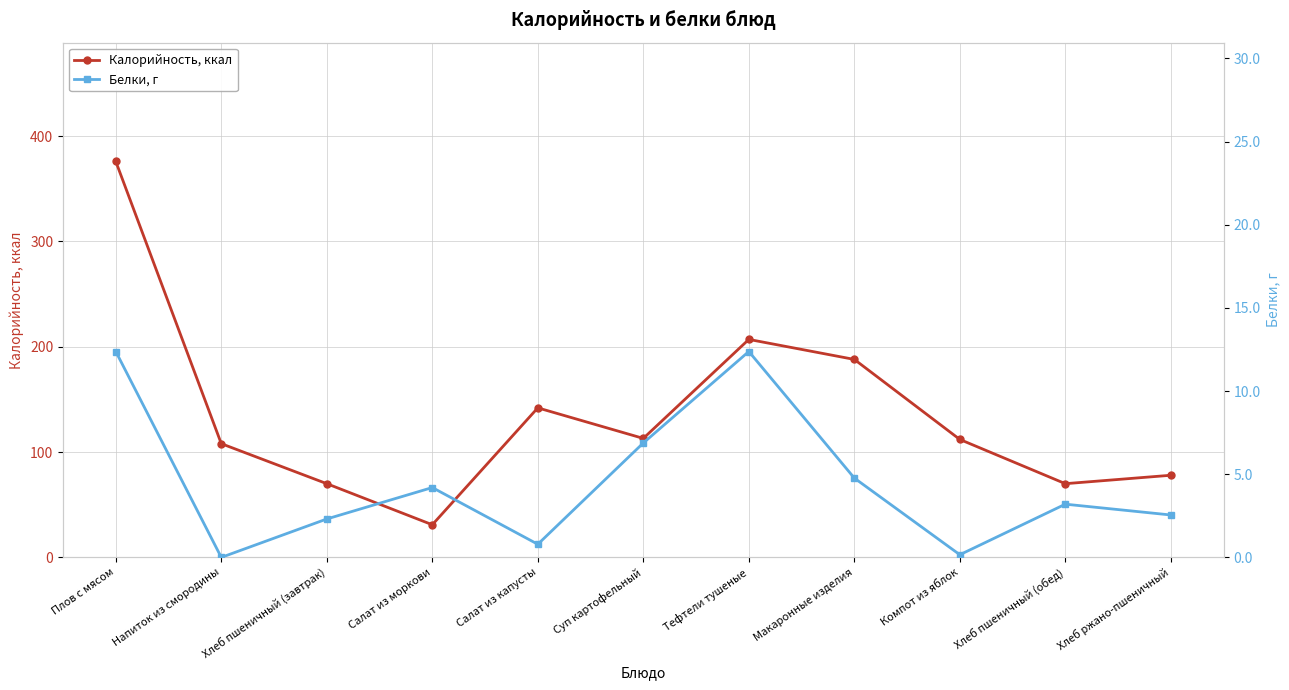

Does the chart display data point markers on the line(s)?

Yes